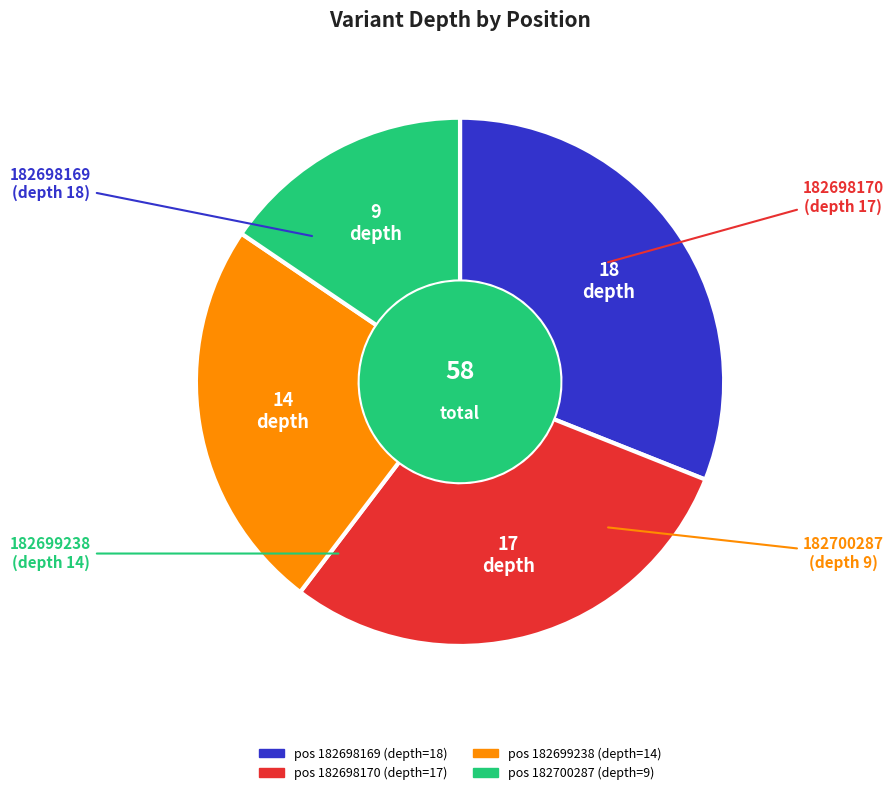

Is there a majority slice in this chart?

No